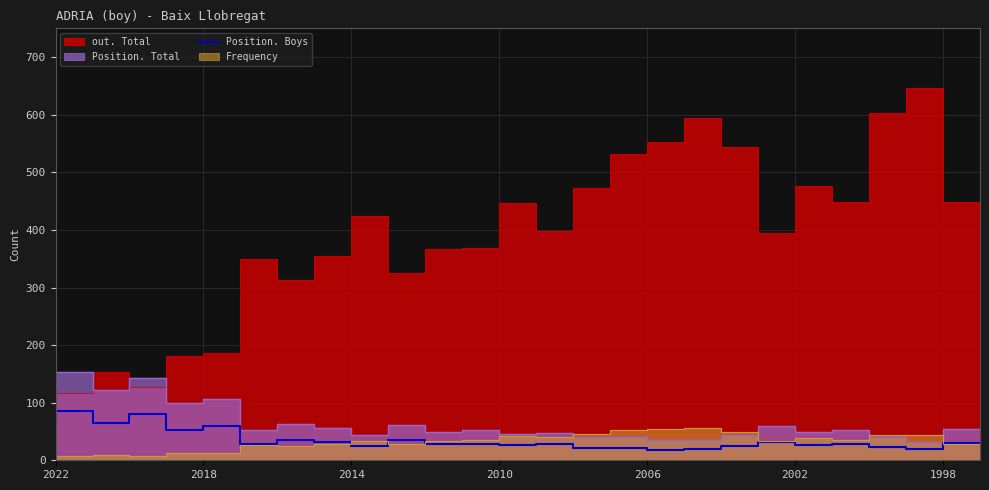

What is the maximum value for Position. Boys?

86